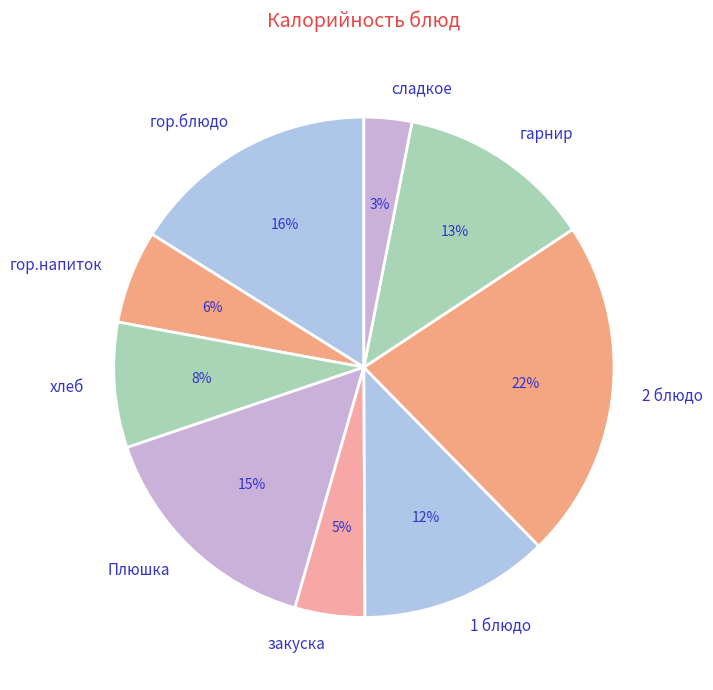

Does хлеб account for over 50% of the chart?

No